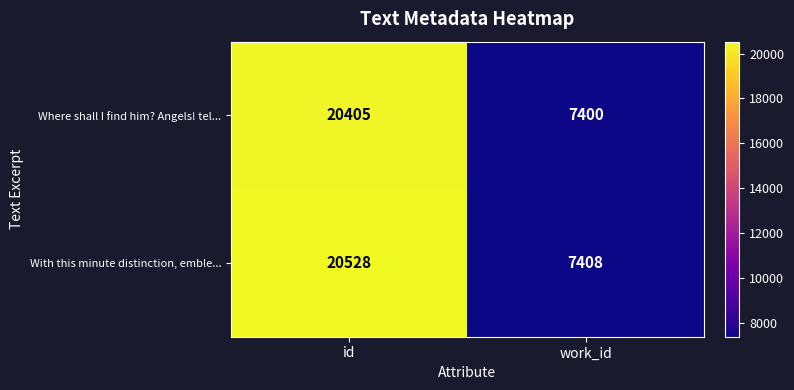

What is the sum of the Where shall I find him? Angels! tel... values at work_id and id?

27805